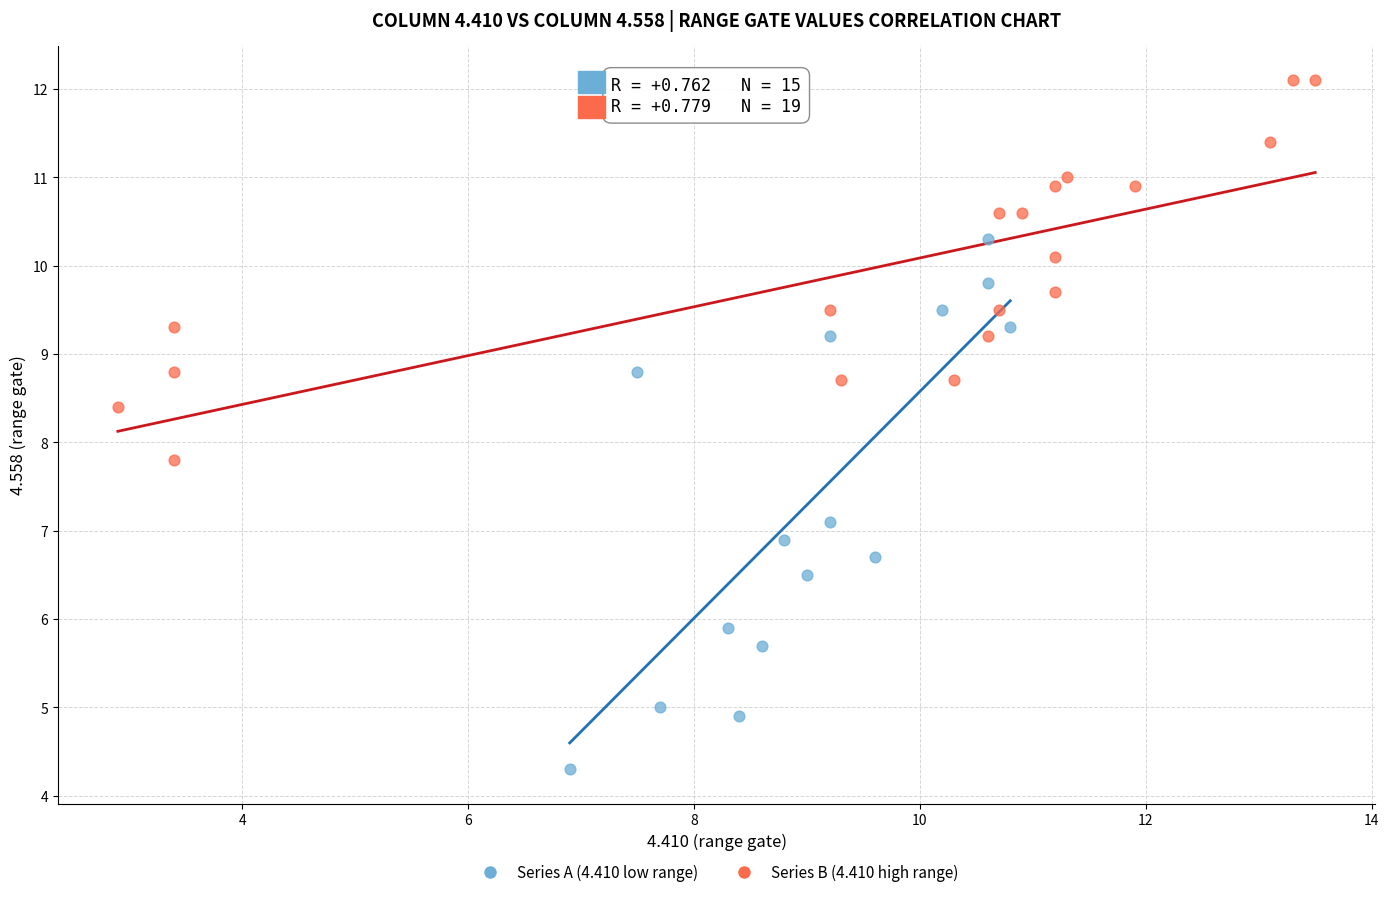

Which series reaches the minimum Y coordinate?

Series A (4.410 low range)